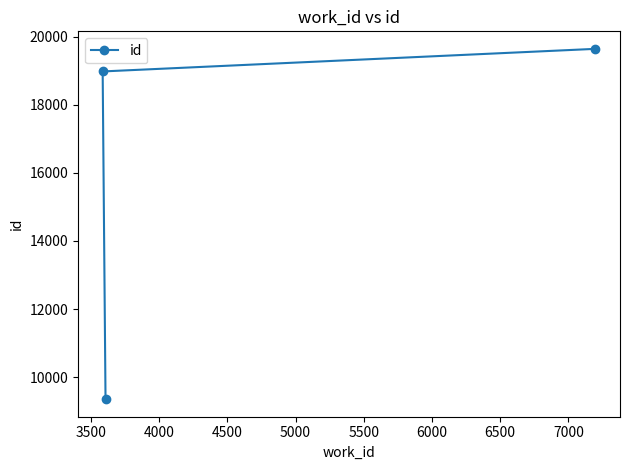

What is the sum of all values?

47969